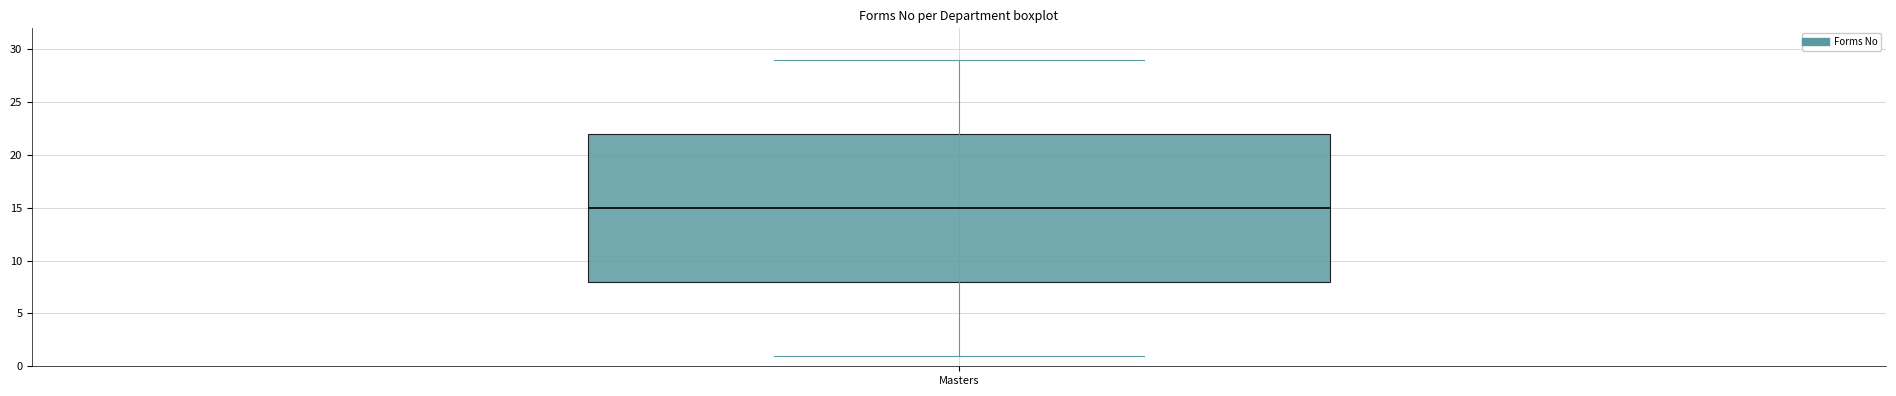

Transcribe this box plot: give where the median line is, the range the box spans, and where the two whiskers end, as read against the y-axis. The values are not printed on the chart, so give them approximately, as read against the axis.

median 15, box 8 to 22, whiskers 1 to 29